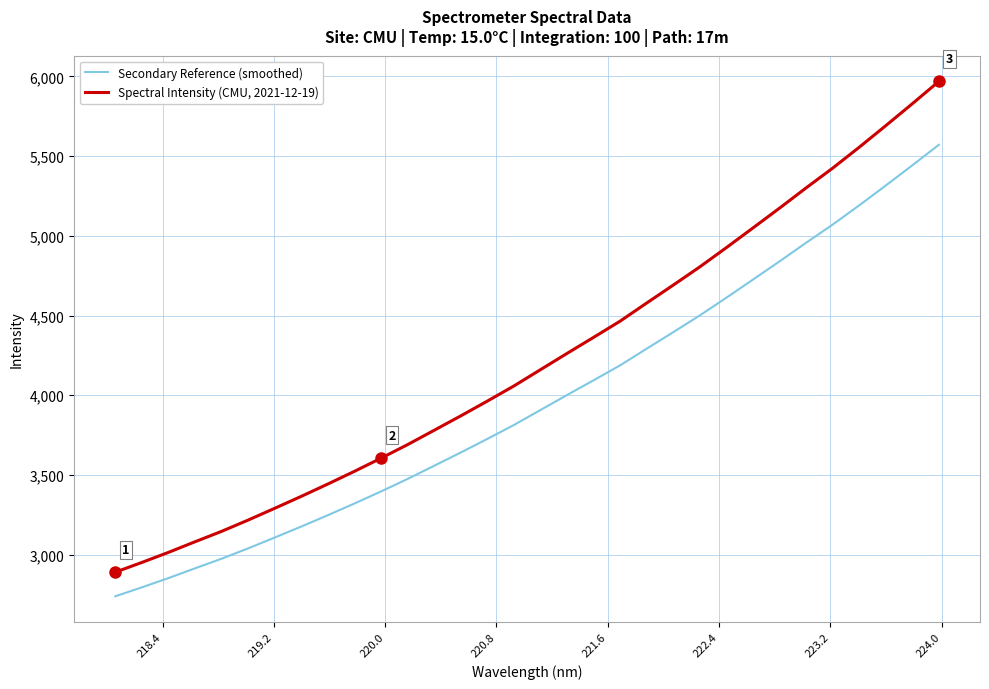

Which series has the largest range (max minus min)?

Spectral Intensity (CMU, 2021-12-19)